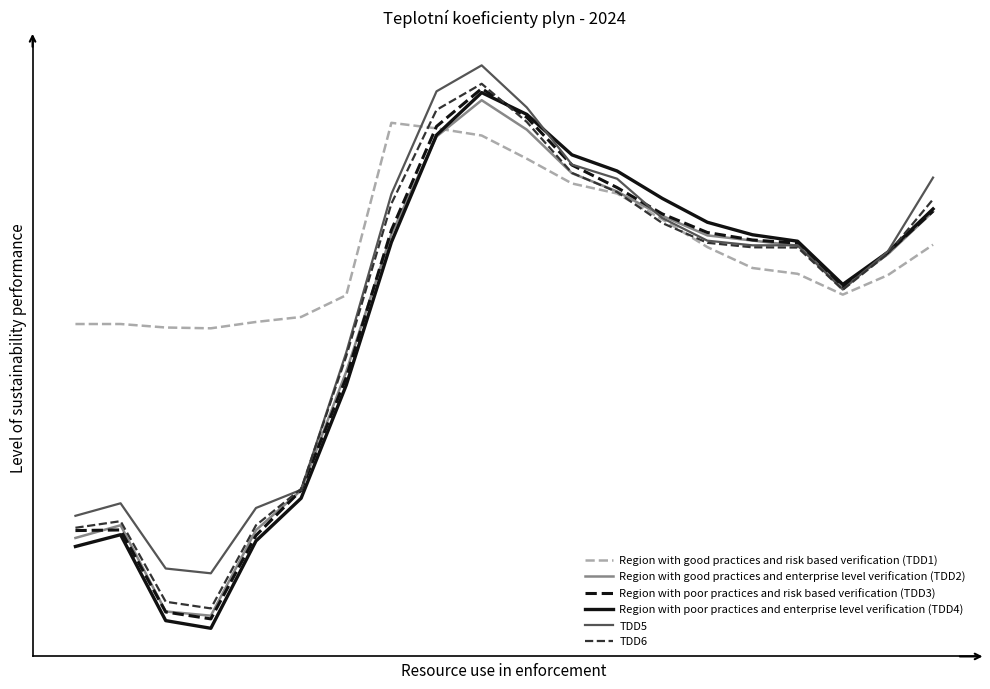

Which series has the widest spread of values?

Region with poor practices and enterprise level verification (TDD4)